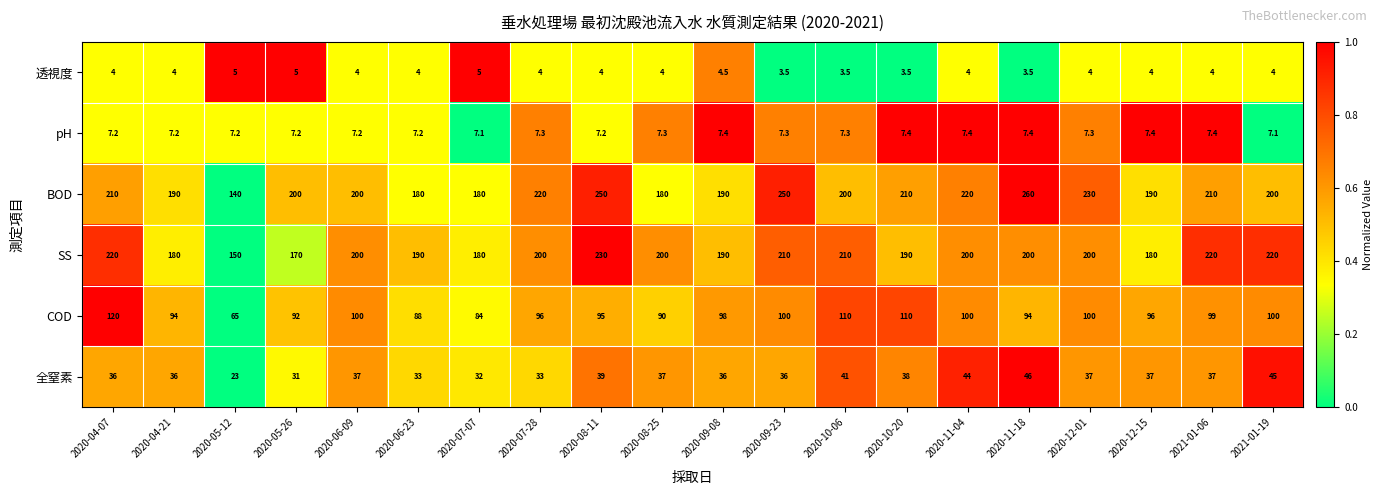

What is the approximate value of BOD at 2020-11-04?

220.0